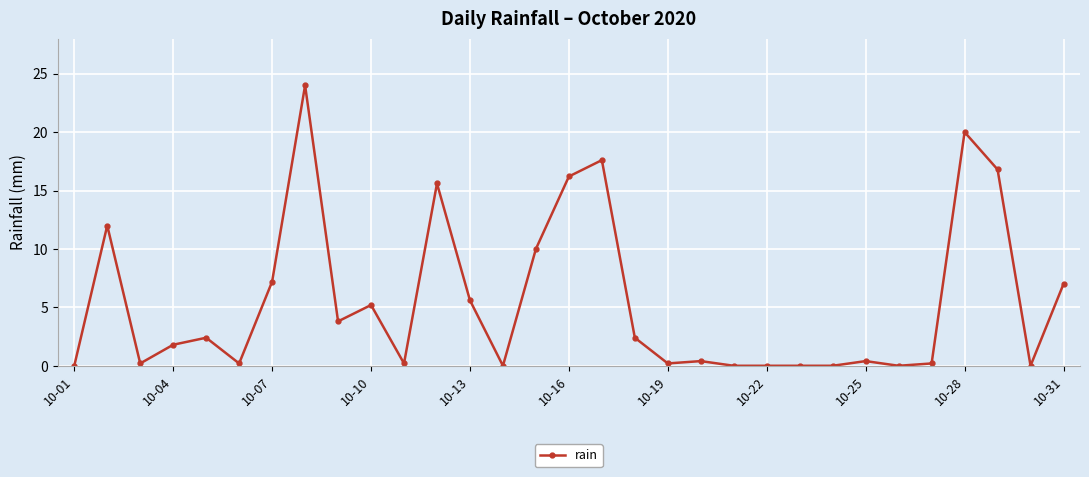

True or false: there are more than 2 points higher than both neighbors.

True